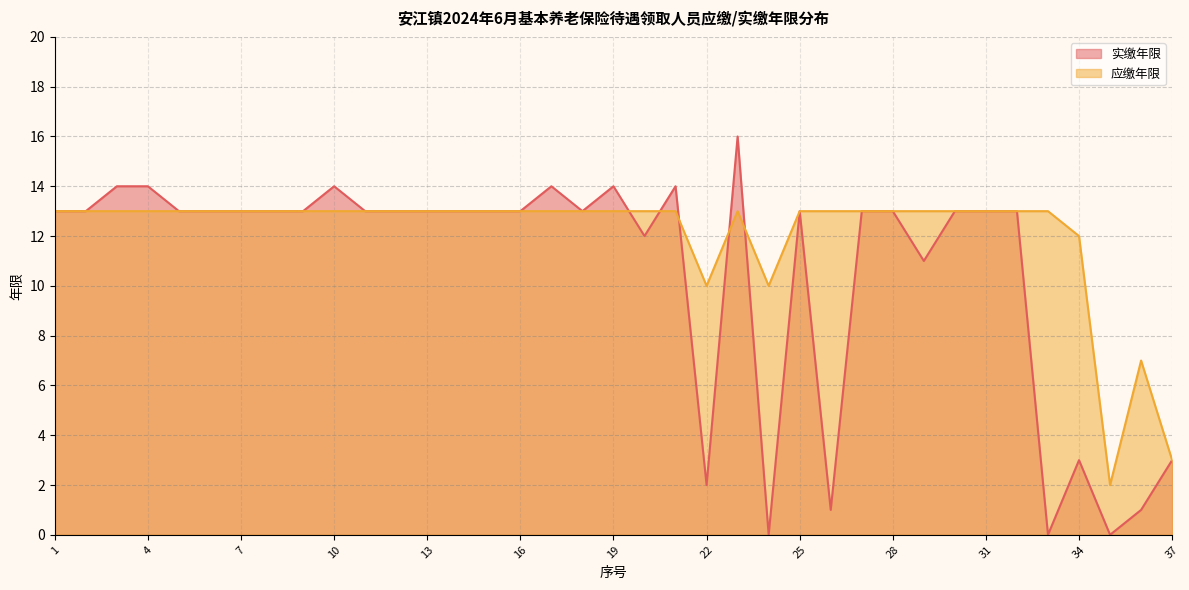

Rank the series by their maximum value, from lowest to highest.

应缴年限, 实缴年限